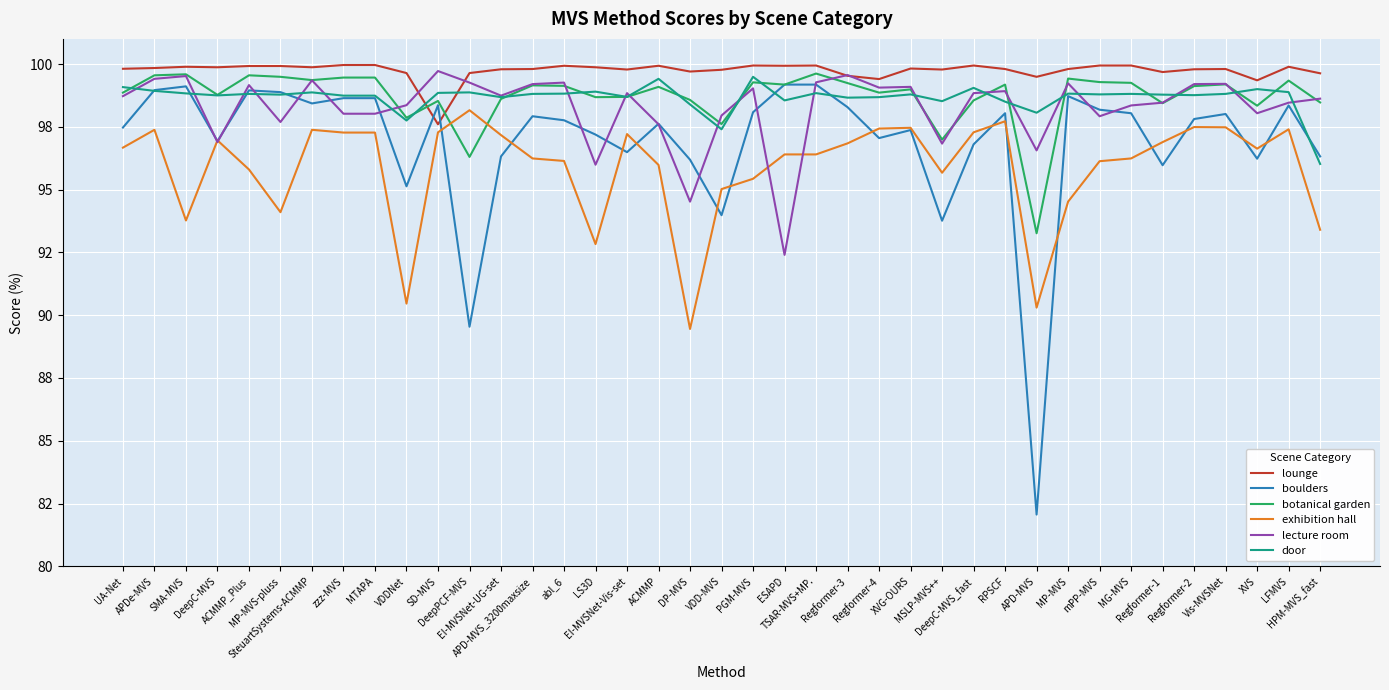

What is the highest value of the botanical garden series?

99.6